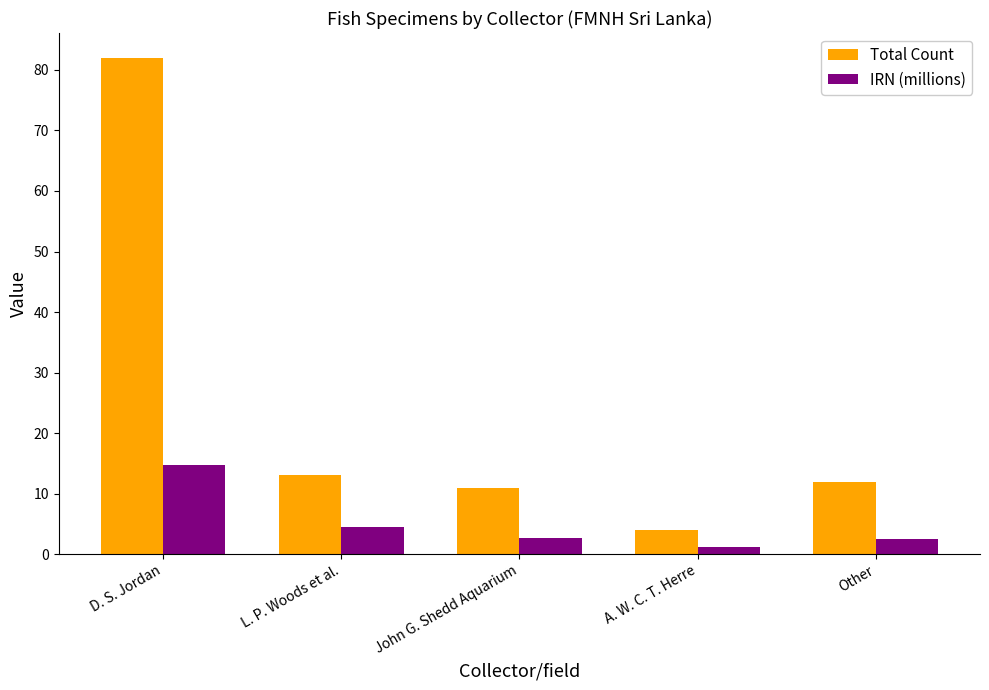

What is the value of the IRN (millions) bar at the 2nd from the left?

4.4